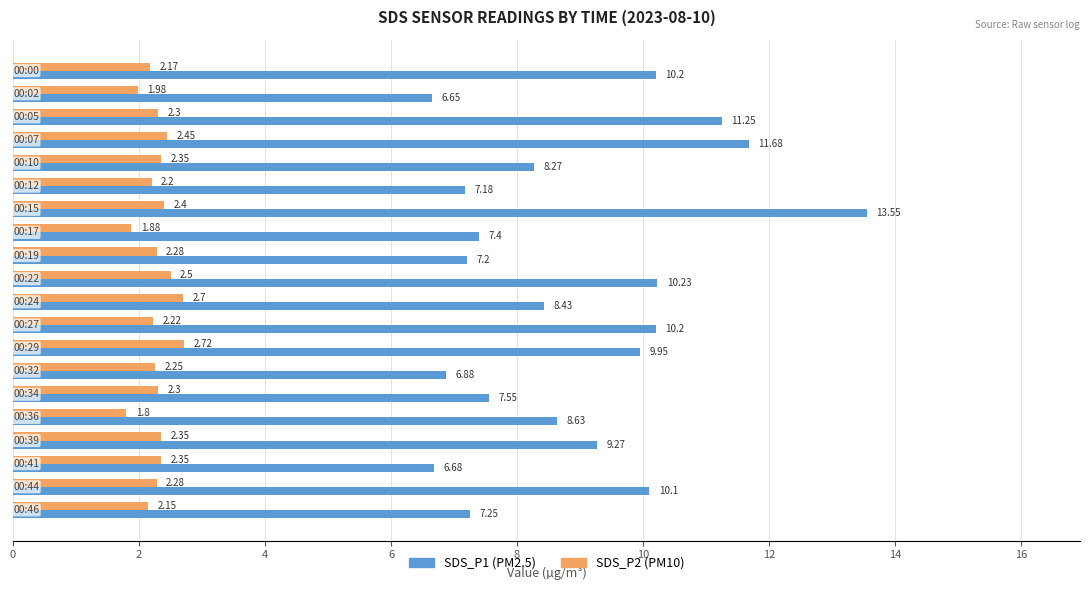

How many categories are shown in the chart?

20